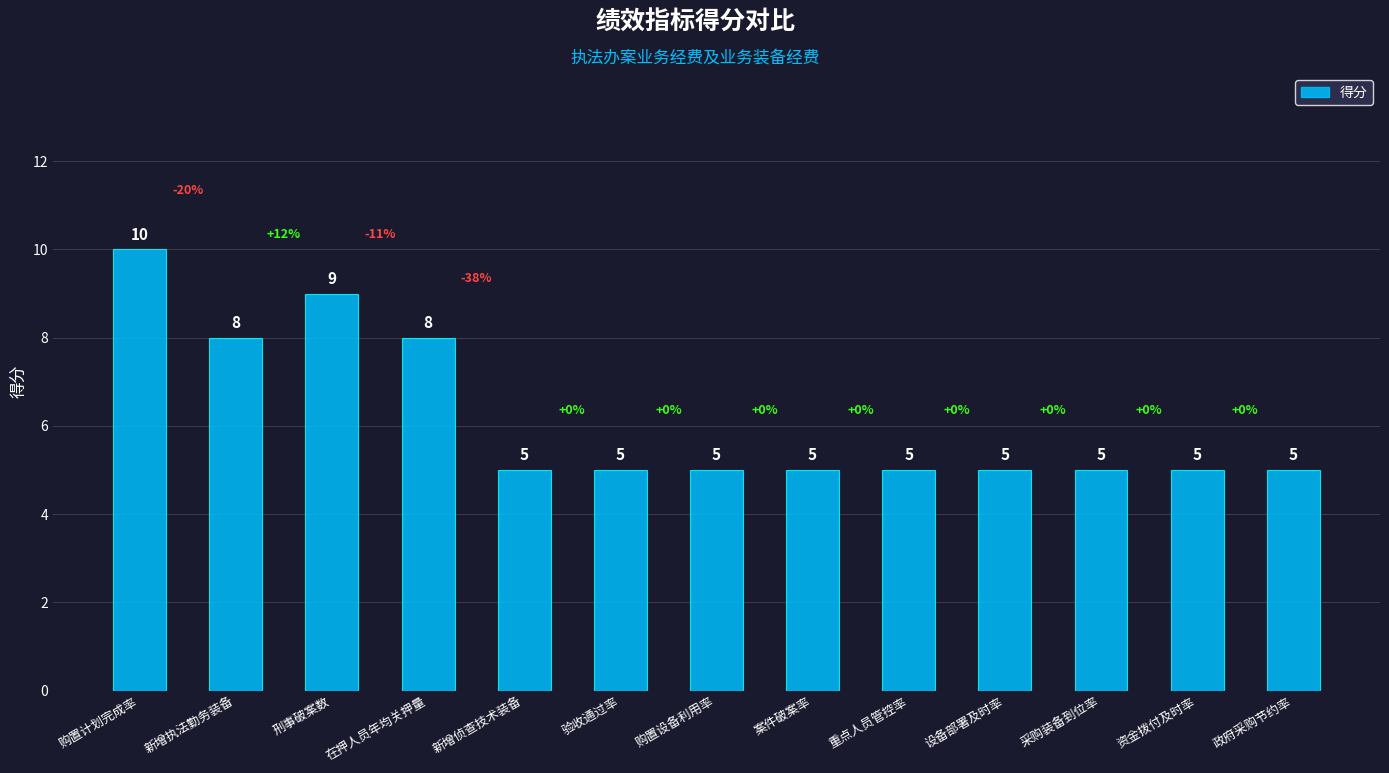

How many values are between 5 and 8?

11